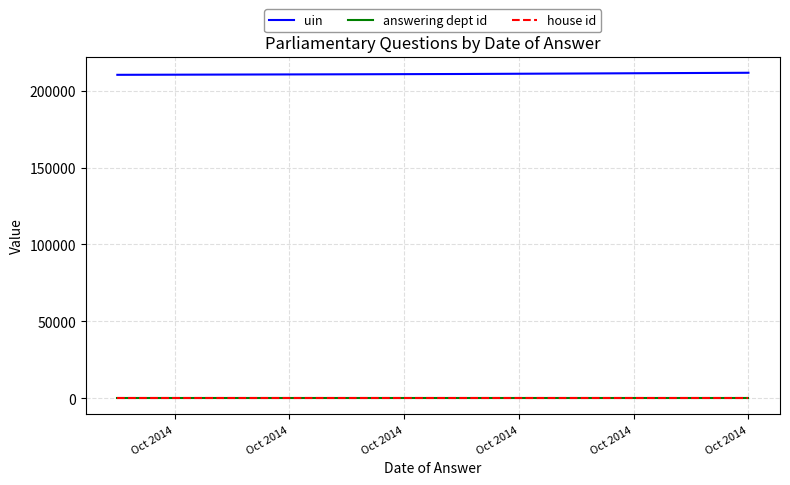

True or false: uin and answering dept id intersect in this chart.

False